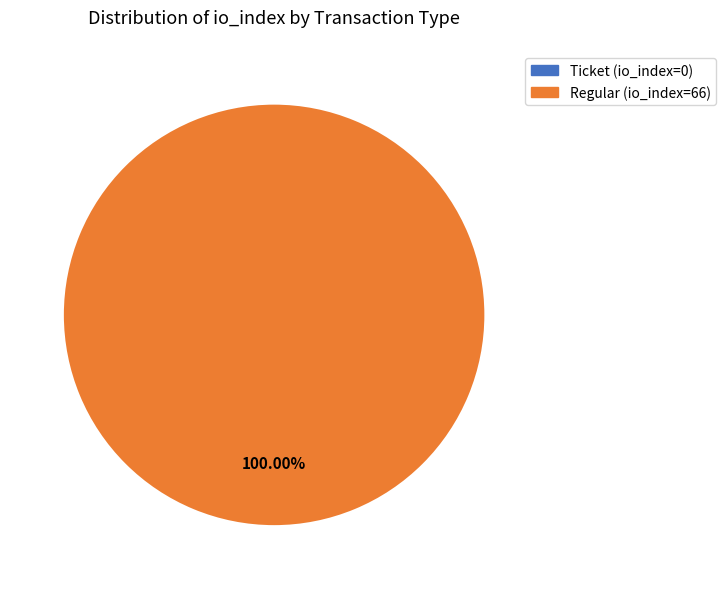

Does any single category account for the majority?

Yes